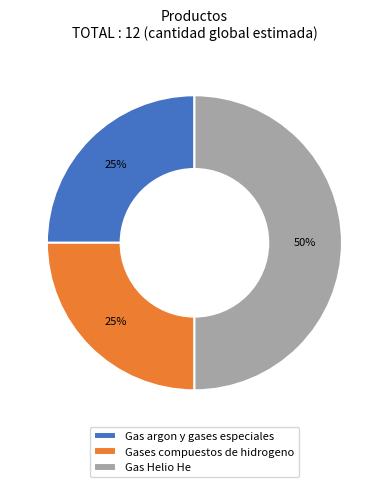

How many slices are in this pie chart?

3